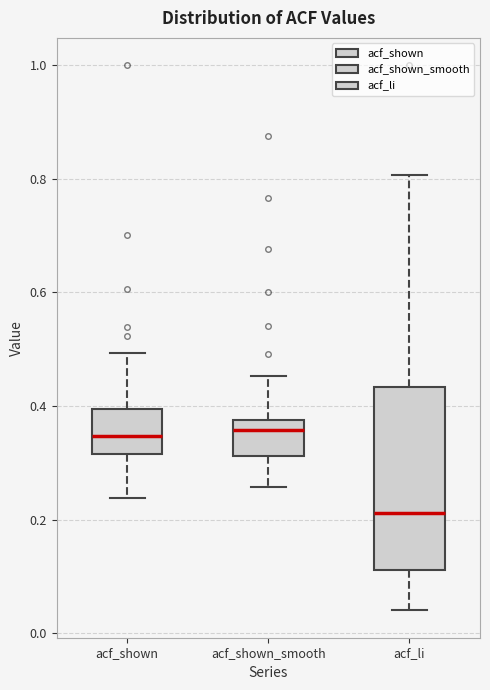

Where does the upper whisker of the box for acf_shown end on the y-axis? The values are not printed on the chart, so give them approximately, as read against the axis.

0.50